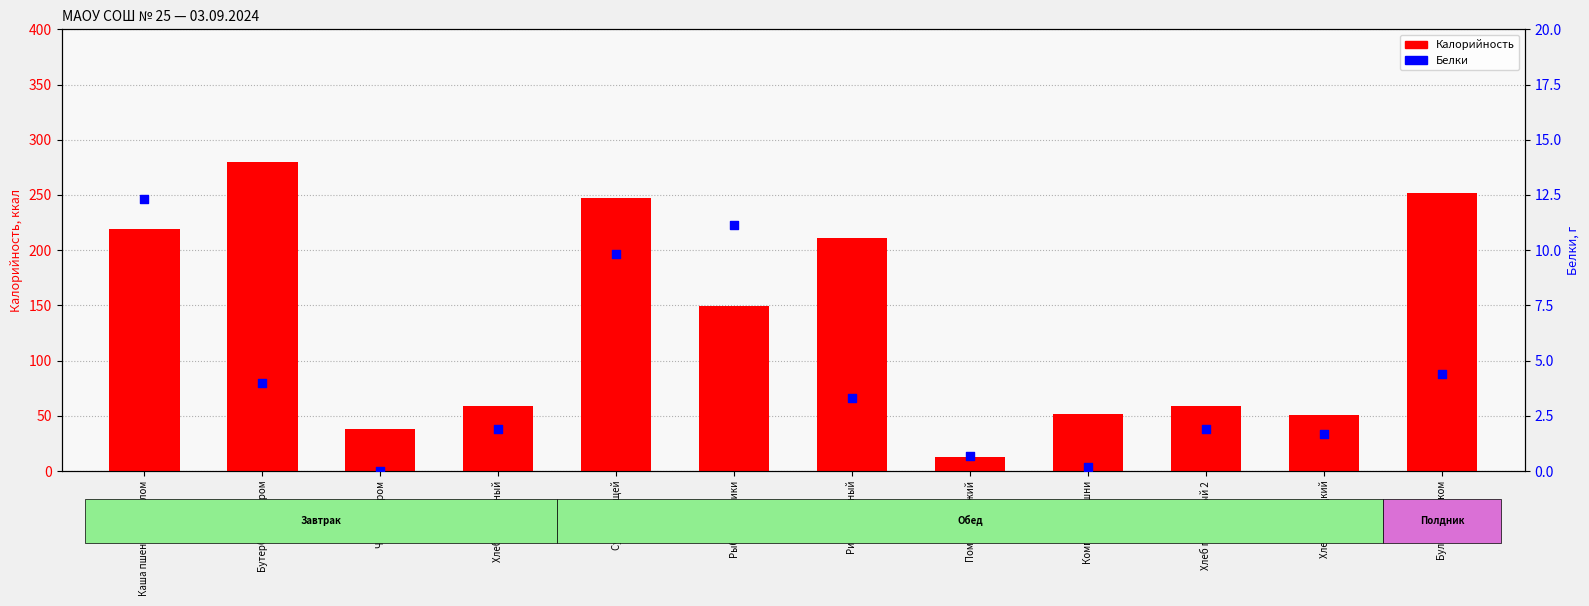

Which series has the largest total across all categories?

Калорийность